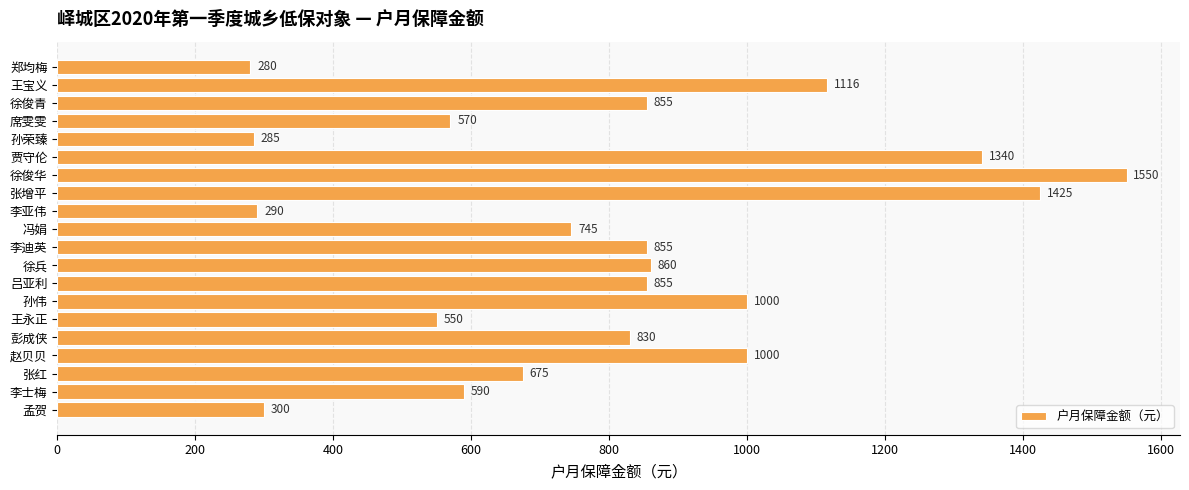

Reading bottom to top, transcribe all the data shown in this chart.

孟贺=300	李士梅=590	张红=675	赵贝贝=1000	彭成侠=830	王永正=550	孙伟=1000	吕亚利=855	徐兵=860	李迪英=855	冯娟=745	李亚伟=290	张增平=1425	徐俊华=1550	贾守伦=1340	孙荣臻=285	席雯雯=570	徐俊青=855	王宝义=1116	郑均梅=280